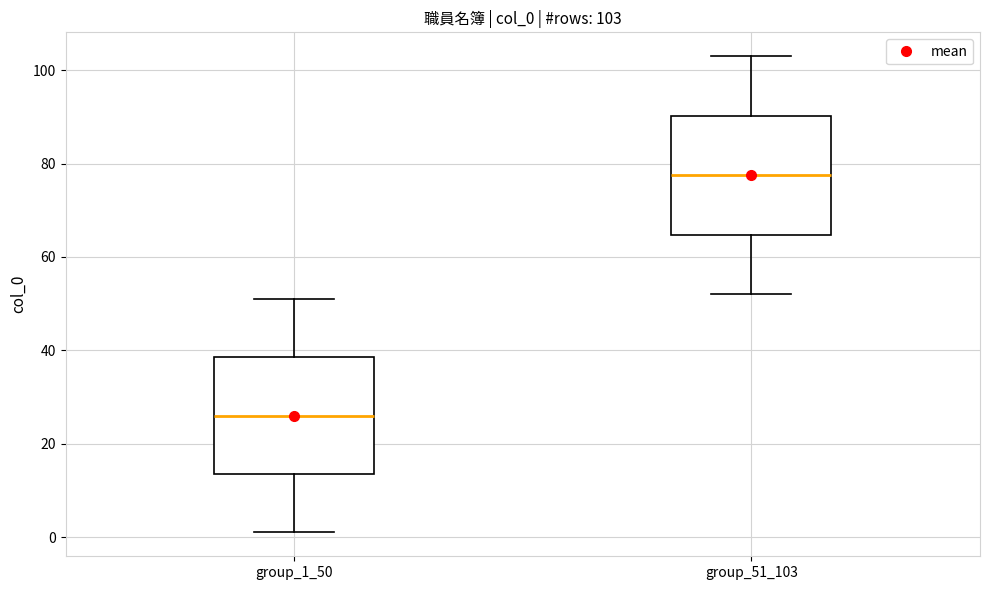

Which box has the lowest median line?

group_1_50